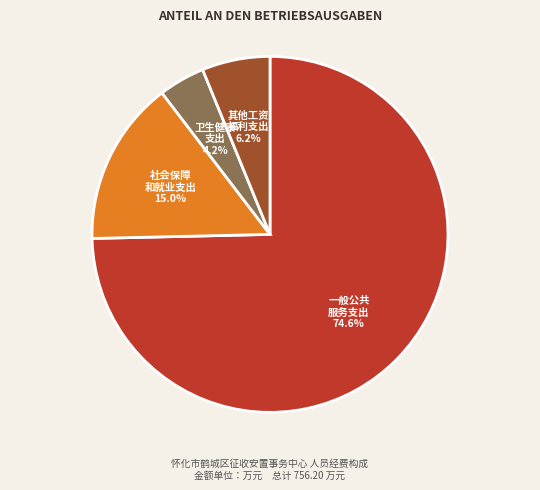

Which category has the biggest portion of the pie?

一般公共 服务支出